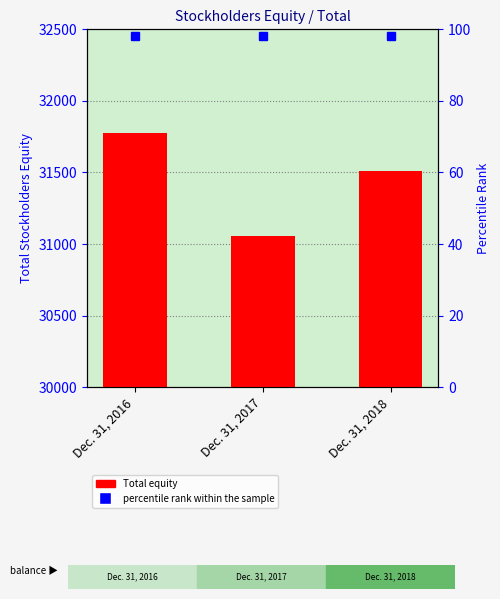

How many bars are there in total?

3